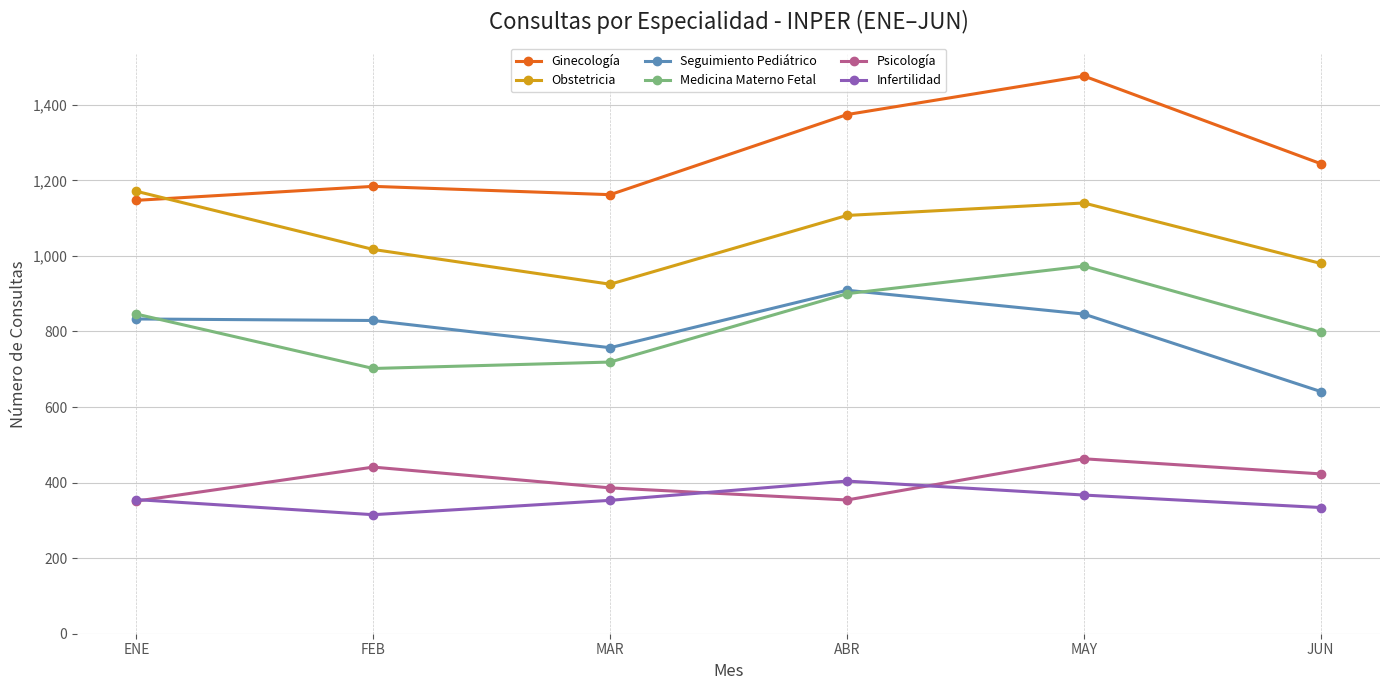

True or false: Ginecología and Medicina Materno Fetal intersect in this chart.

False